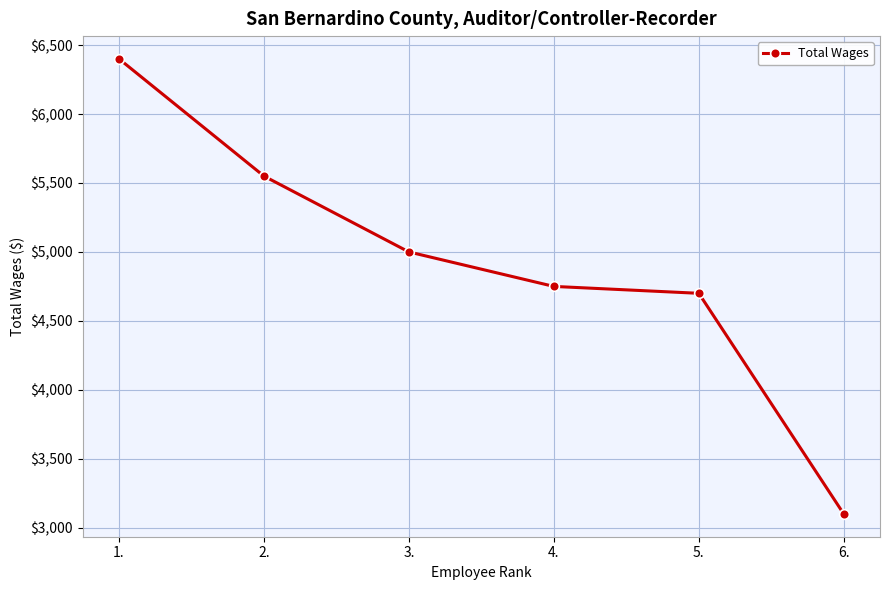

List the labels in order of value, smallest first.

6., 5., 4., 3., 2., 1.